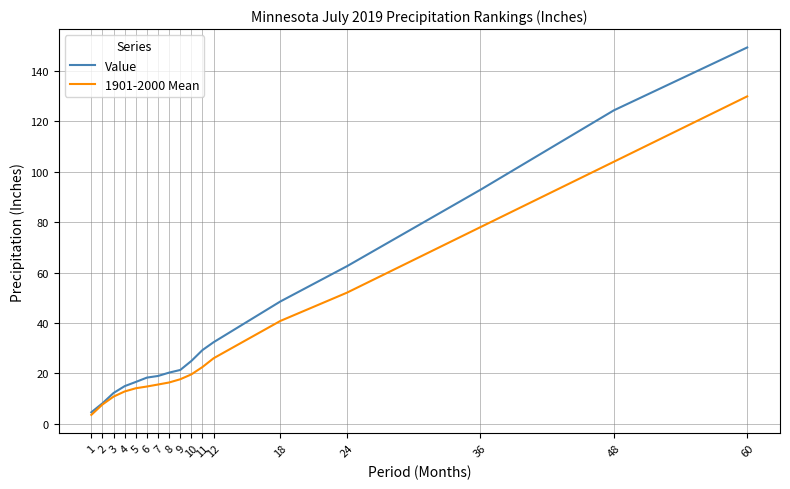

Is this an area chart (filled region under the line)?

No